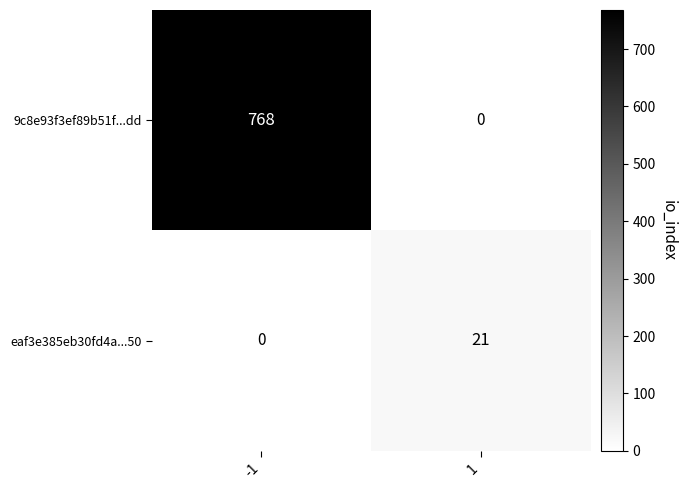

Rank the series by their maximum value, from lowest to highest.

eaf3e385eb30fd4a...50, 9c8e93f3ef89b51f...dd